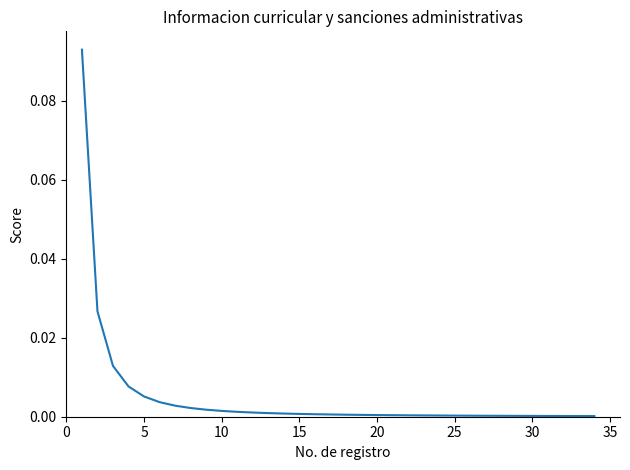

True or false: the data shows 0.0 at 30.

True